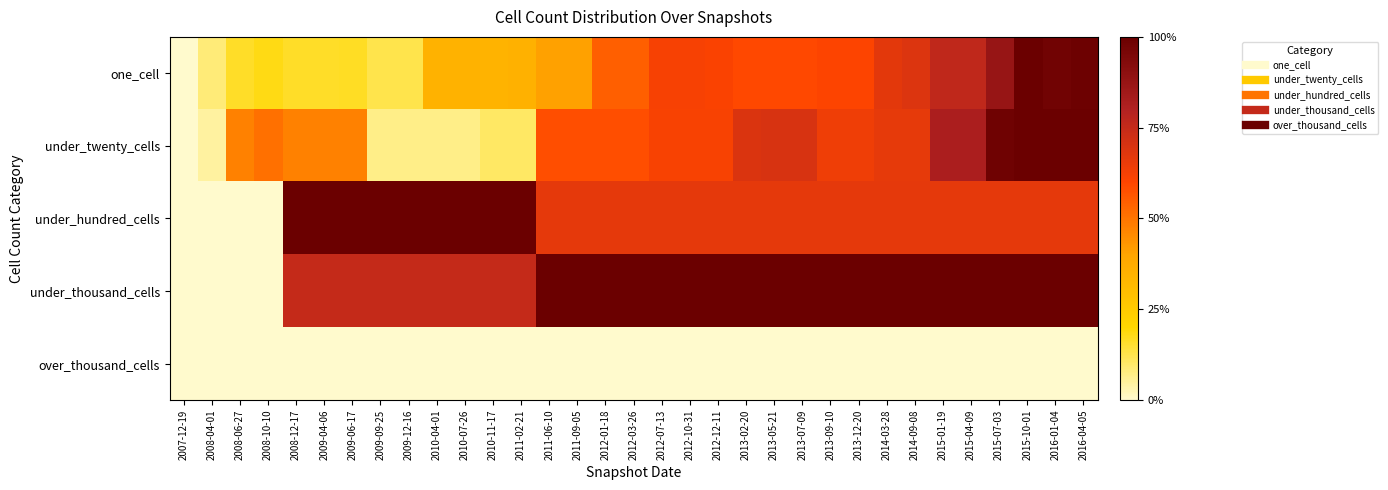

Which category has the highest value across all series?

2015-10-01